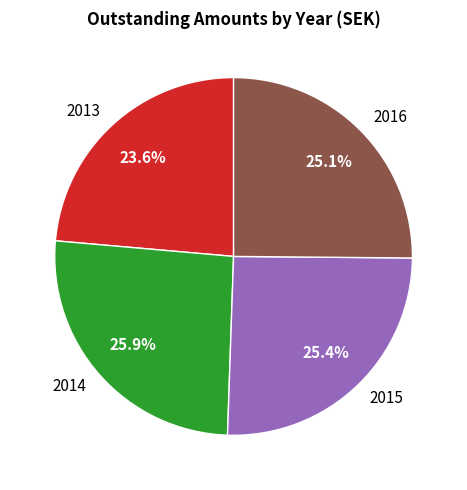

The 2014 slice represents 37% of the pie. True or false?

False